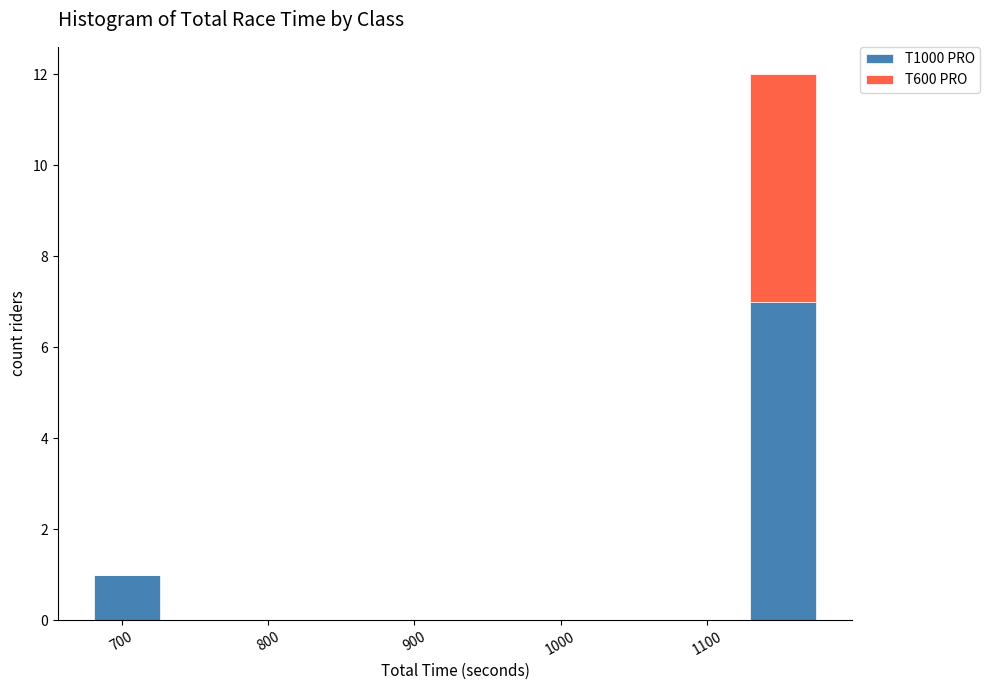

Reading left to right, list every stacked bar in this chart as the range it spans on the x-axis followed by its total height. Neither the bar edges nor the heights are printed on the chart, so give them approximately, as read against the axes.

680 to 730: 1
730 to 770: 0
770 to 820: 0
820 to 860: 0
860 to 910: 0
910 to 950: 0
950 to 1000: 0
1000 to 1040: 0
1040 to 1080: 0
1080 to 1130: 0
1130 to 1170: 12